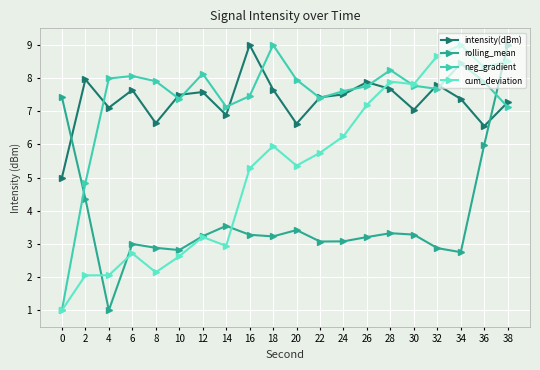

What is the spread (max minus min) of values at 8?

5.8